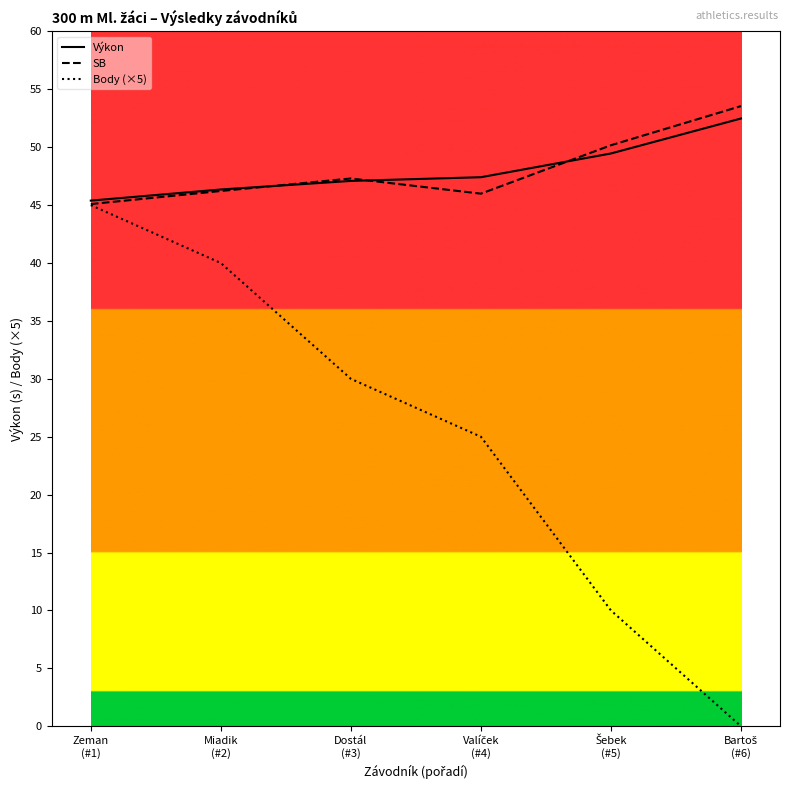

What is the highest value of the Výkon series?

52.5